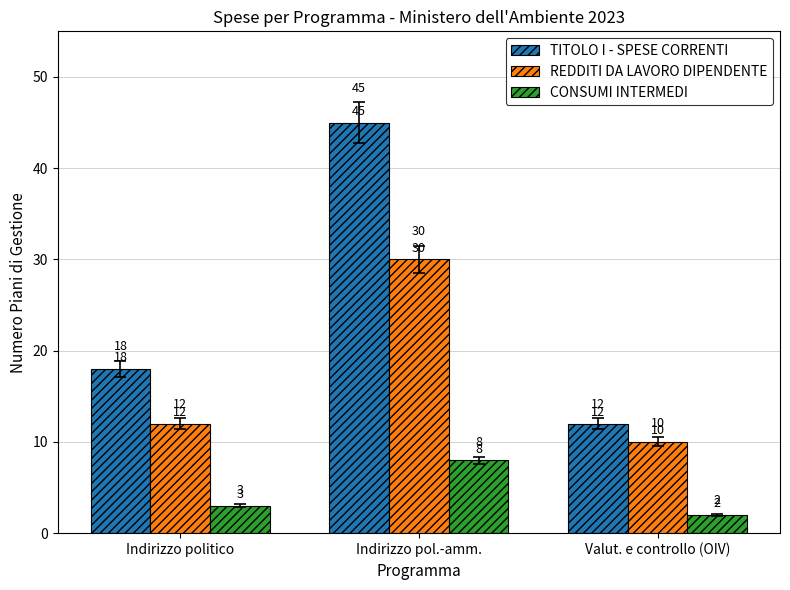

How many groups of bars are there?

3